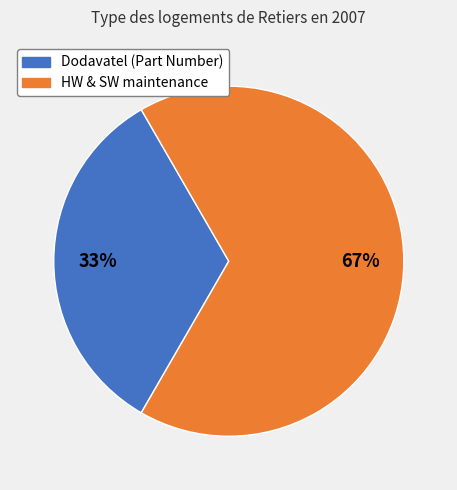

To the nearest percent, what is the average slice percentage?

50%